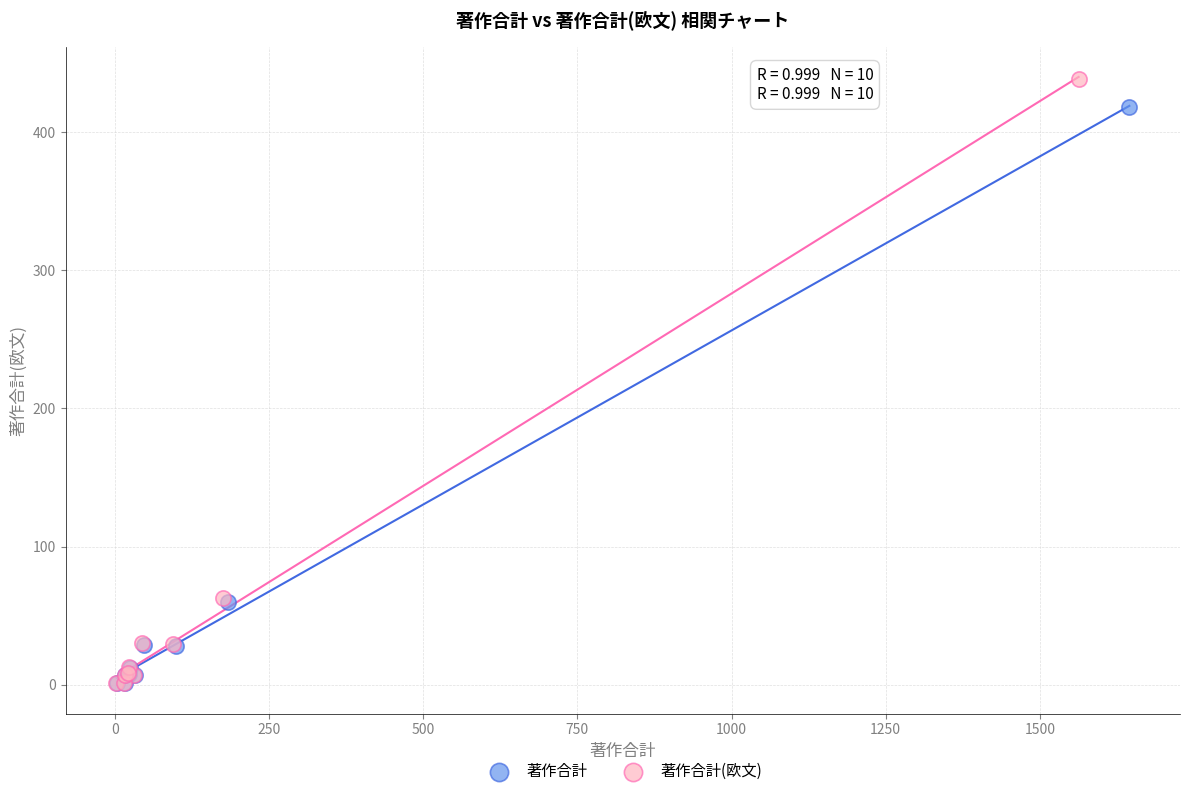

Which series reaches the maximum Y coordinate?

著作合計(欧文)